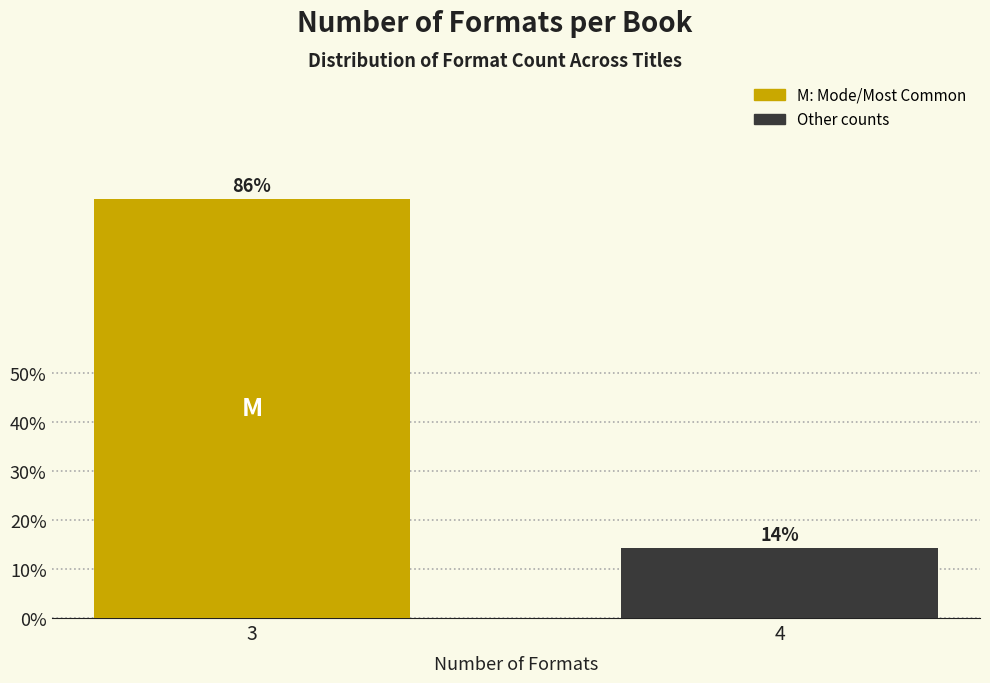

Which has a higher value, 3 or 4?

3